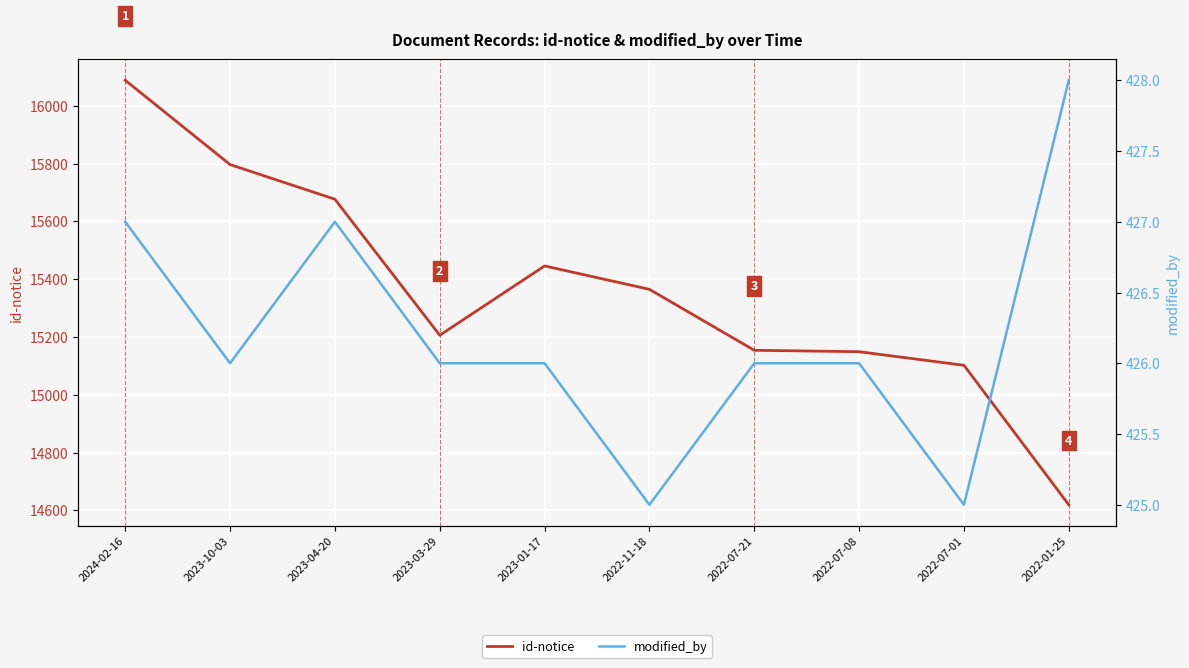

True or false: modified_by and id-notice cross at least once.

False